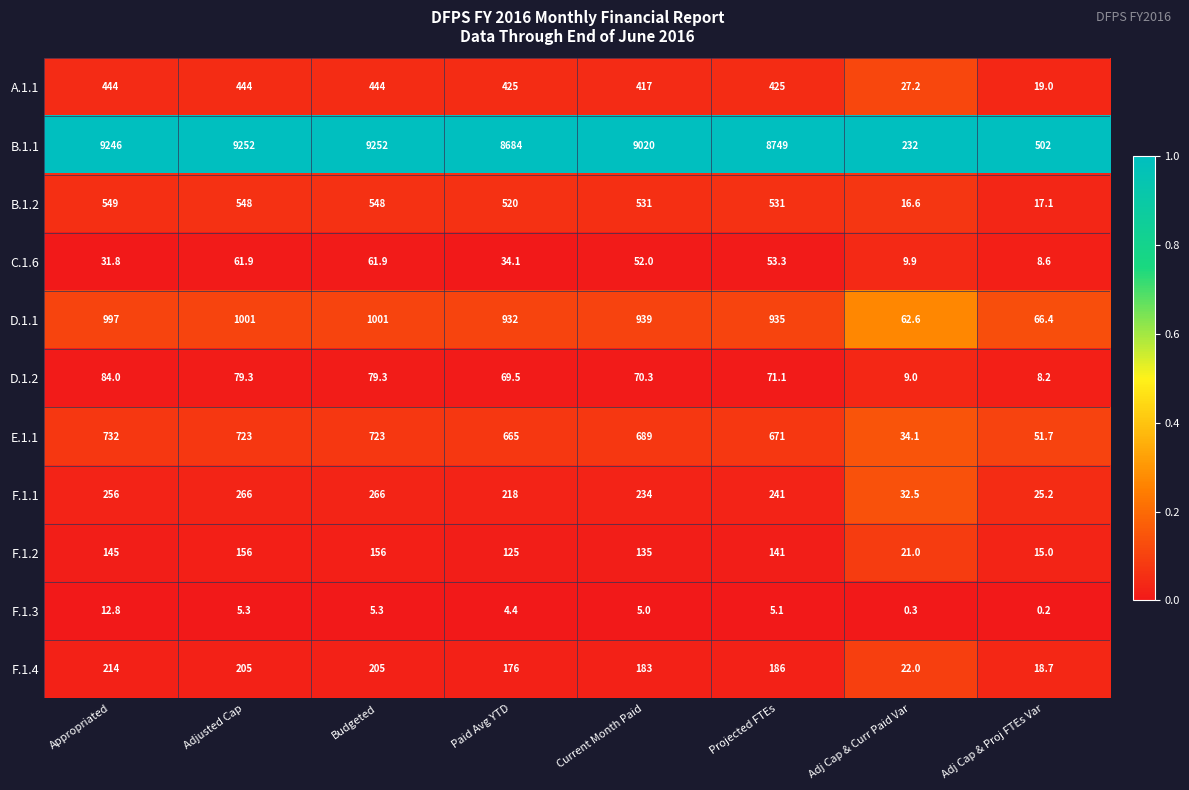

Where is B.1.2 nearest to the value 282?

Paid Avg YTD